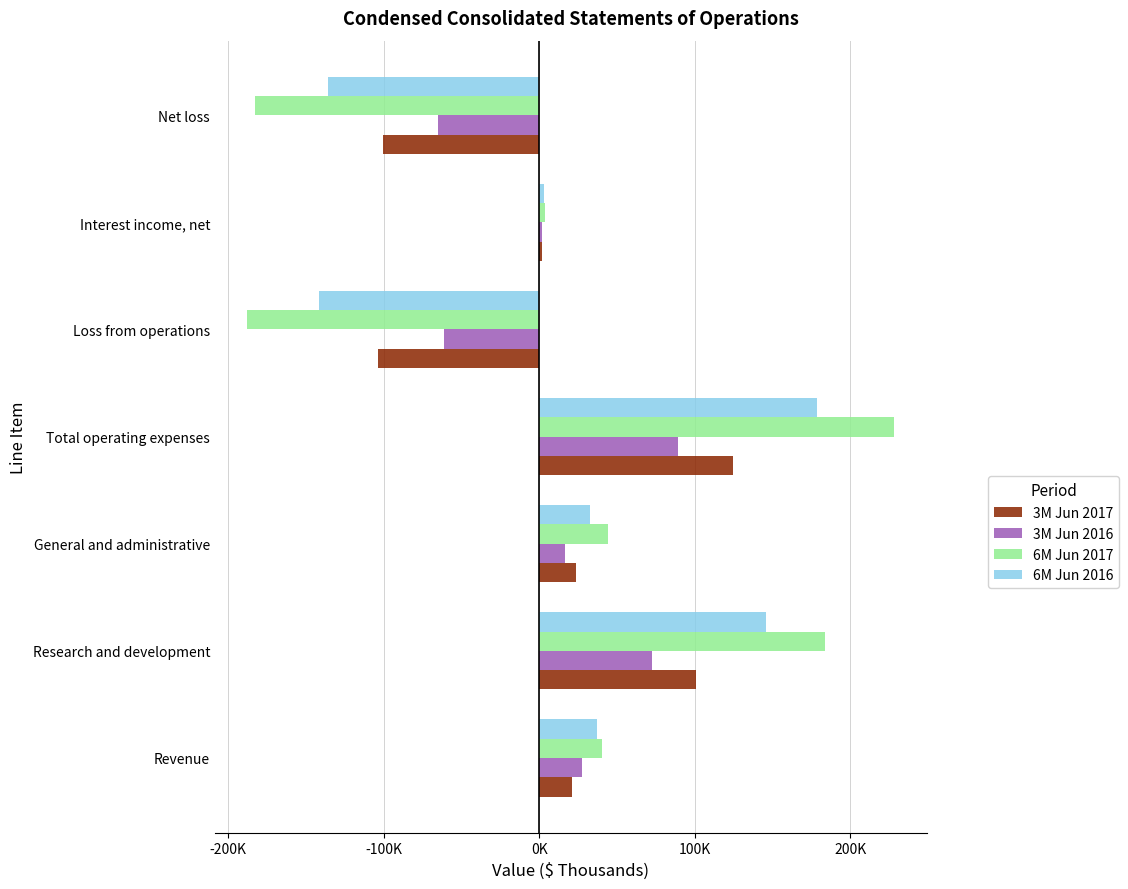

What is the minimum value for 3M Jun 2016?

-64767